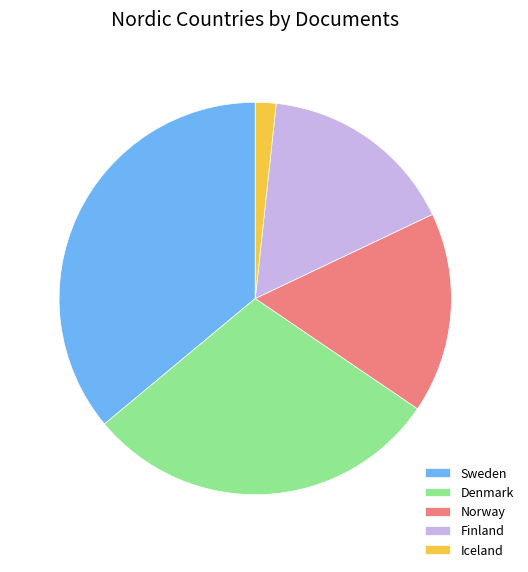

Which slice is the smallest?

Iceland